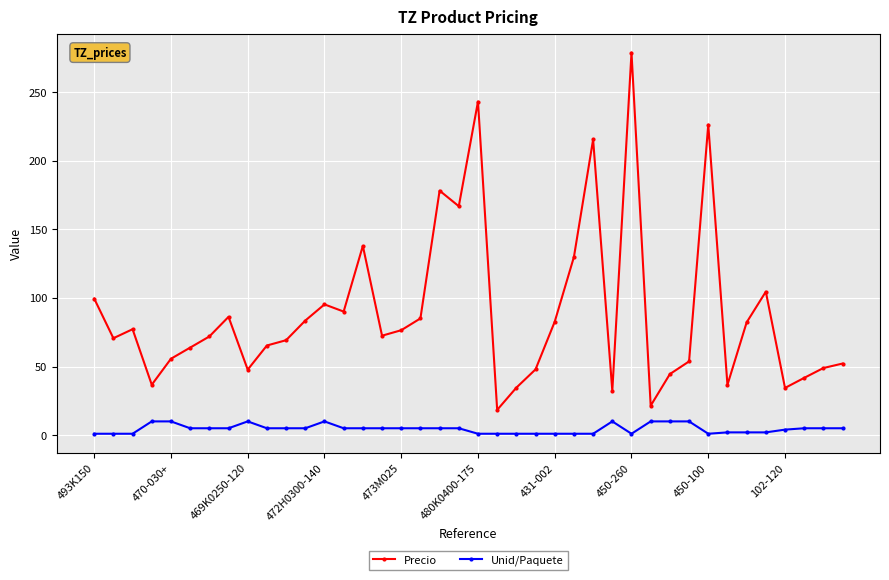

How many lines are shown in the chart?

2